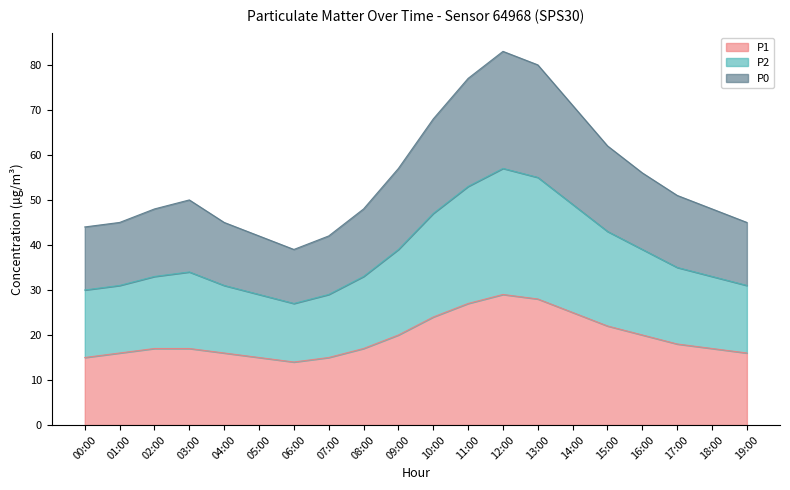

What is the total value across all series at 11:00?

77